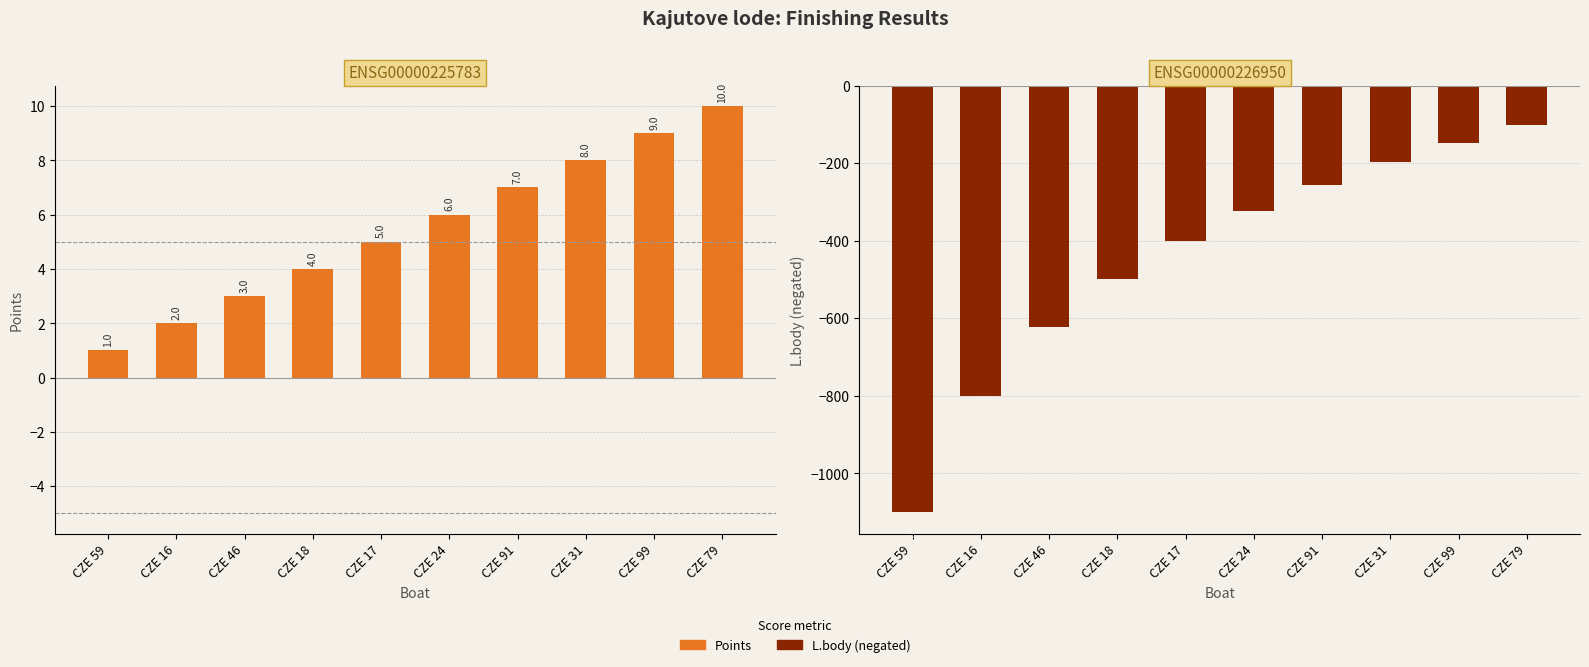

What is the lowest value of the L.body series?

-1101